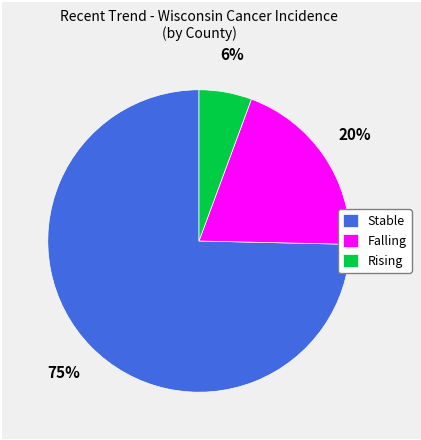

Which slice represents more than half of the pie?

Stable